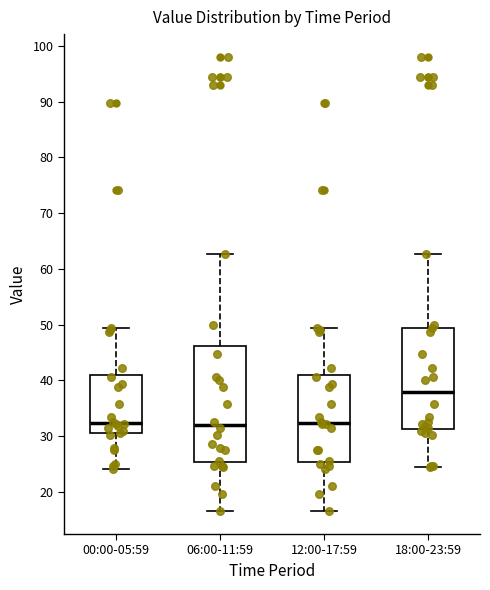

Reading left to right, transcribe this box plot: for each box, give where its median line is, the range the box spans, and where its two whiskers end, as read against the y-axis. The values are not printed on the chart, so give them approximately, as read against the axis.

00:00-05:59: median 32, box 30 to 41, whiskers 24 to 49
06:00-11:59: median 32, box 25 to 46, whiskers 16 to 63
12:00-17:59: median 32, box 25 to 41, whiskers 16 to 49
18:00-23:59: median 38, box 31 to 49, whiskers 25 to 63